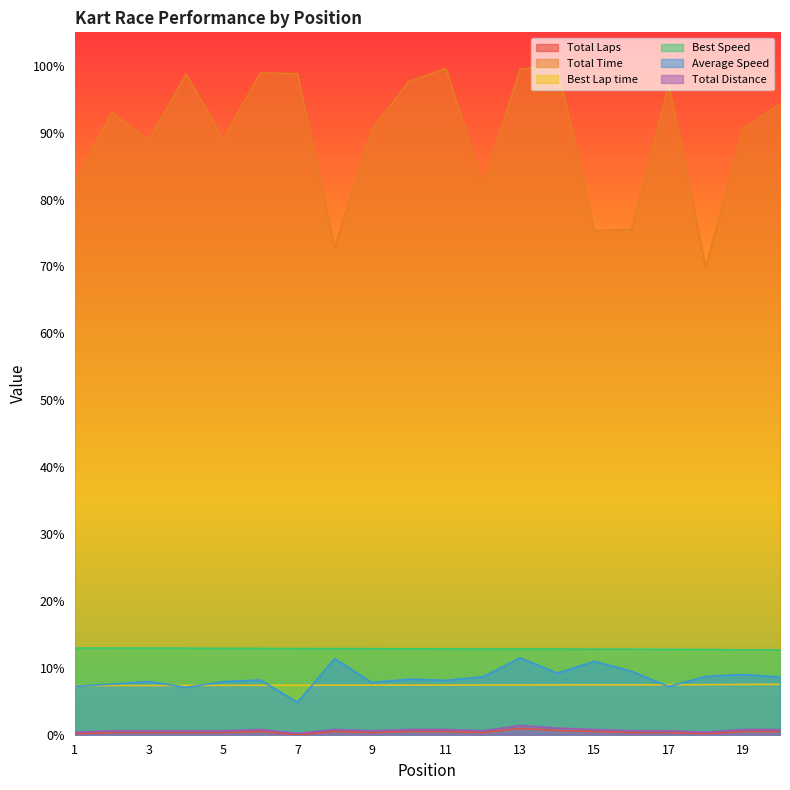

At which label does Average Speed first exceed 8?

6